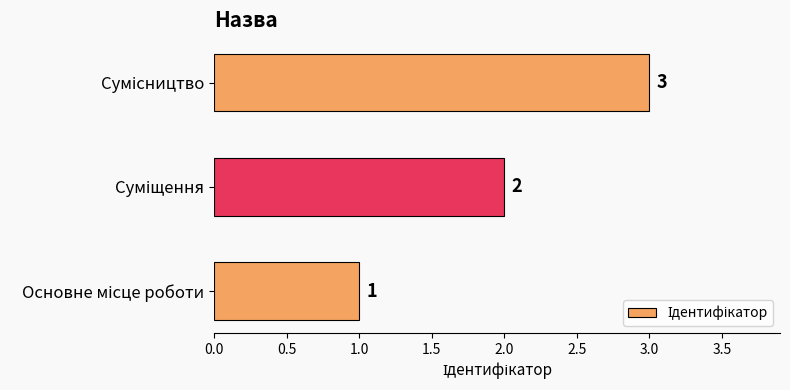

What is the difference between the maximum and minimum values?

2